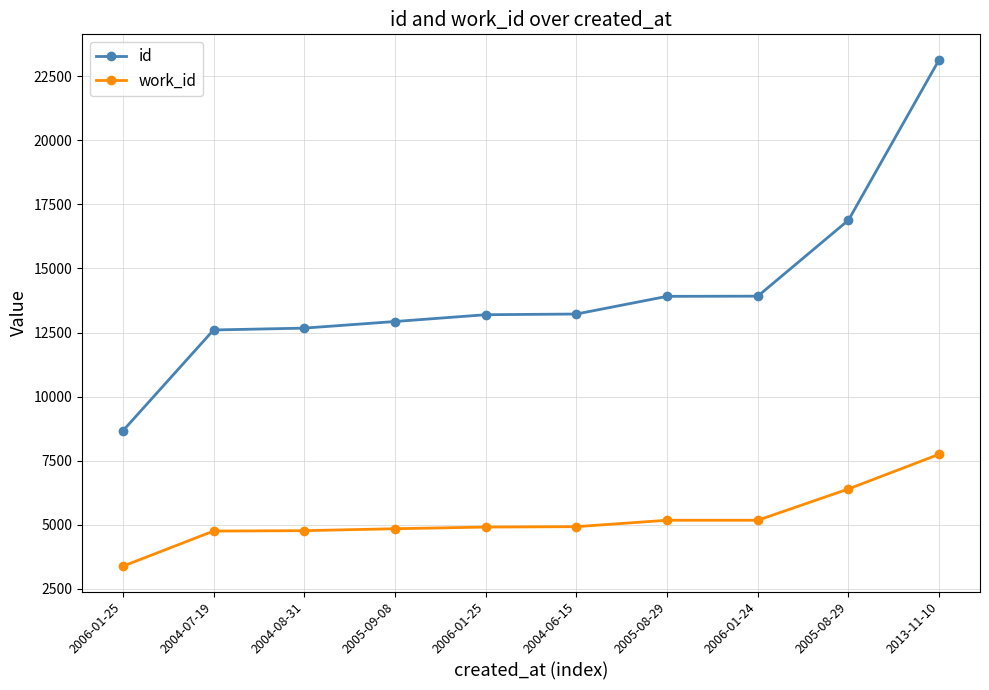

How many lines are shown in the chart?

2